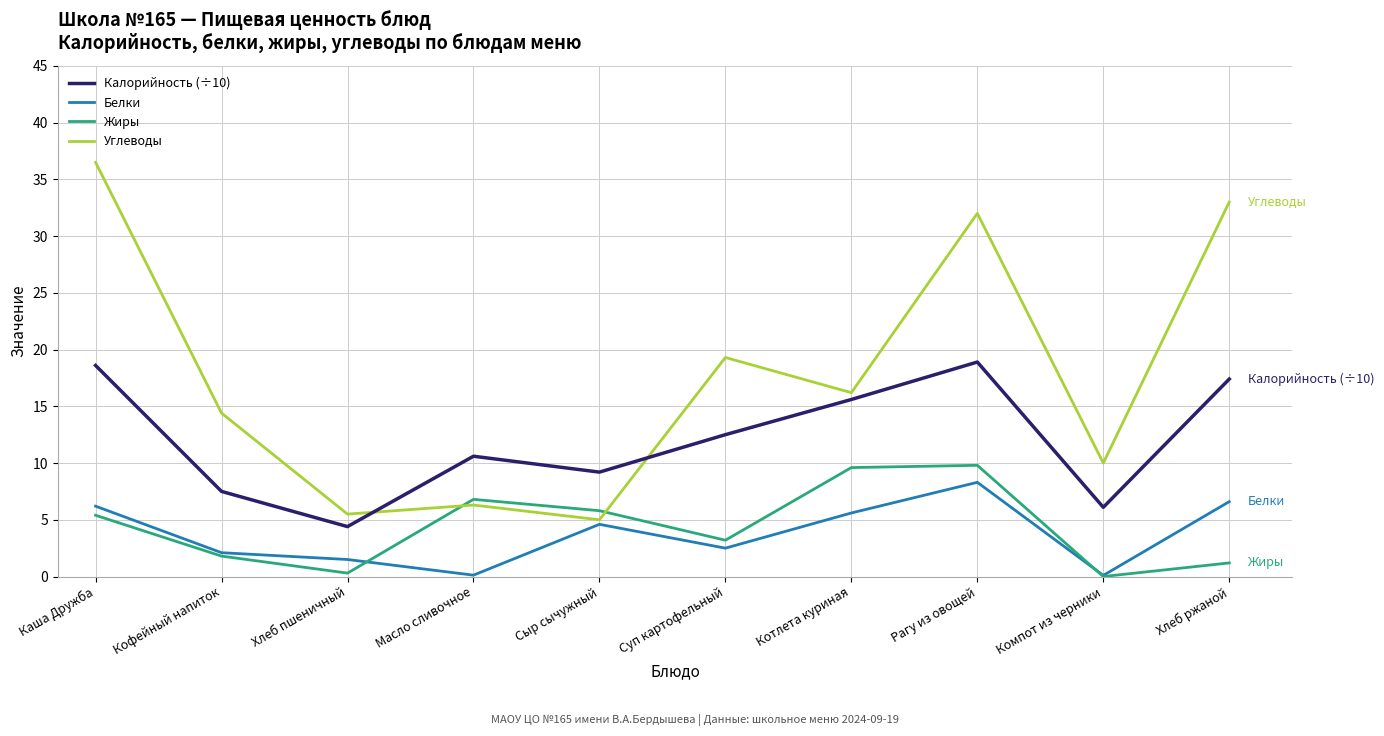

What is the minimum value for Калорийность (÷10)?

4.4